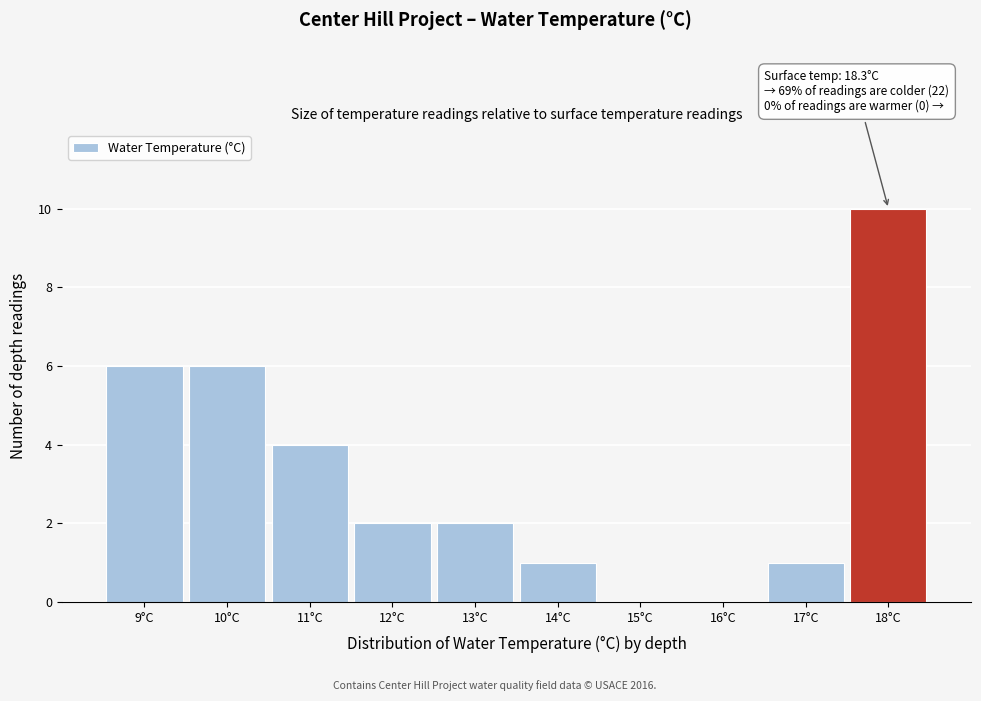

Reading left to right, list all the values displayed in this chart.

9°C=6	10°C=6	11°C=4	12°C=2	13°C=2	14°C=1	15°C=0	16°C=0	17°C=1	18°C=10